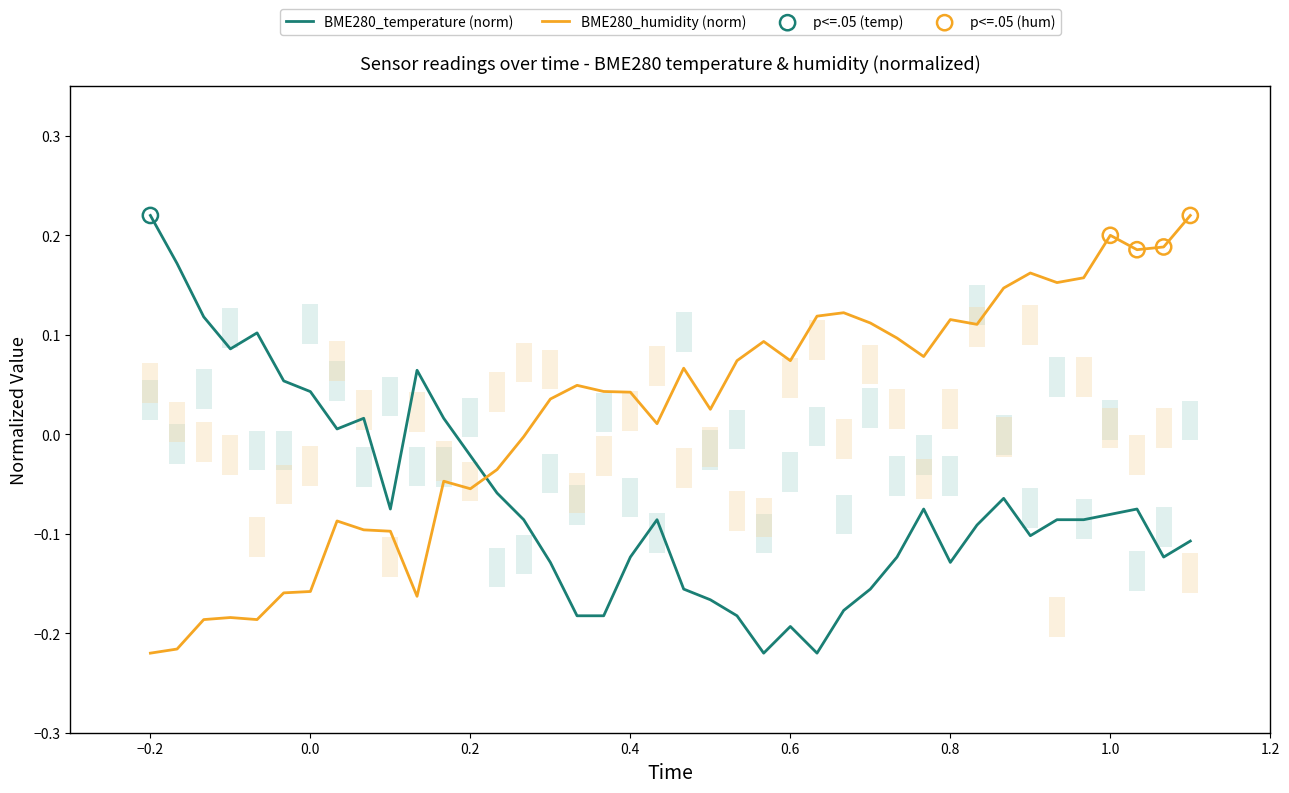

At how many categories does at least one series exceed 0?

36